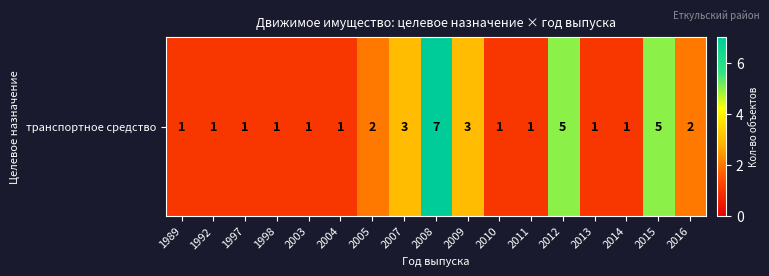

How many values are between 1 and 3?

14